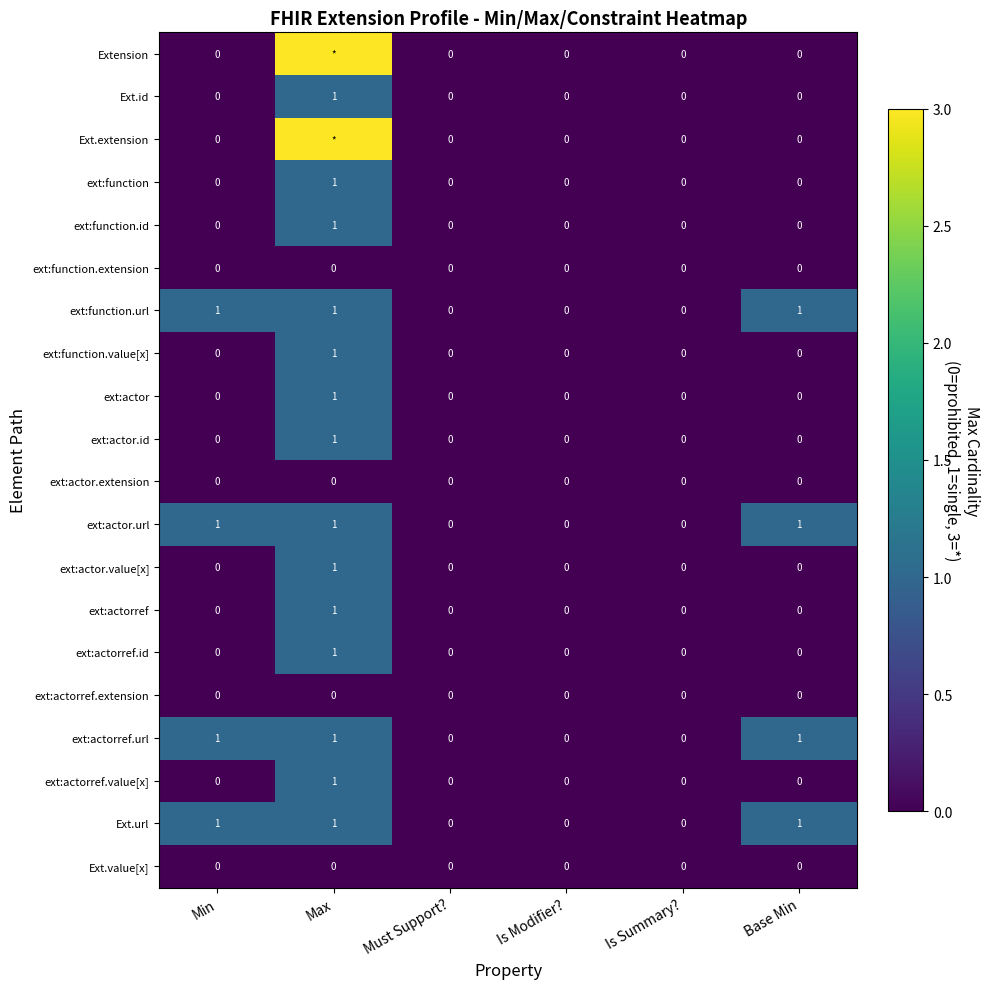

Is the value of ext:actorref.value[x] at Must Support? greater than the value of ext:actor.url at Min?

No